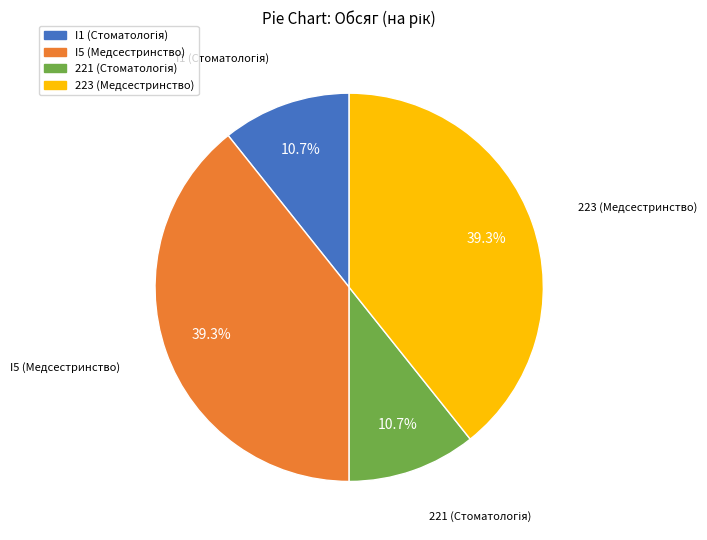

How much of the chart is everything except 223 (Медсестринство)?

60.7%